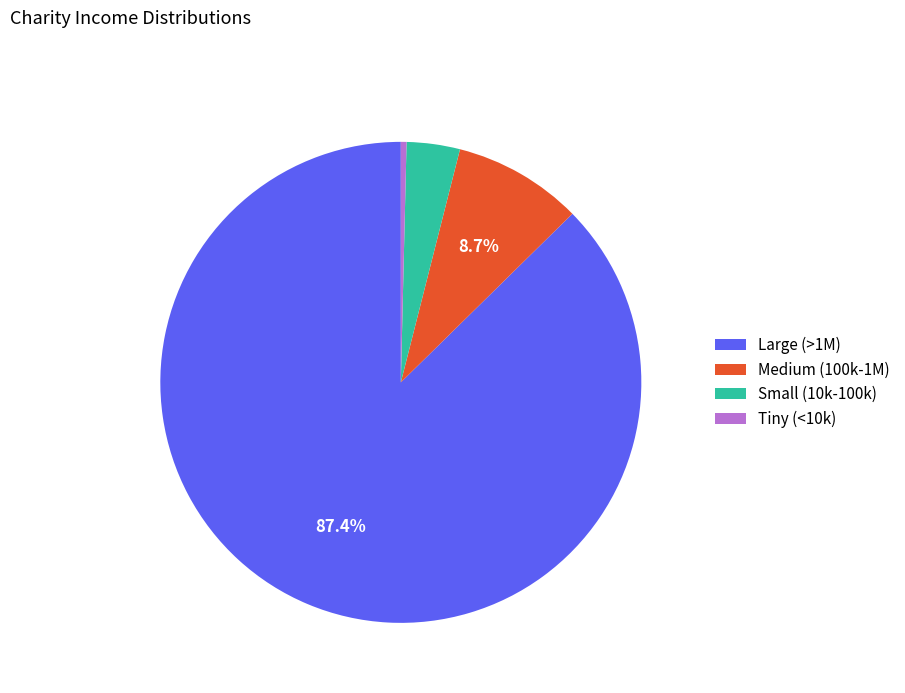

Between Medium (100k-1M) and Small (10k-100k), which is larger?

Medium (100k-1M)